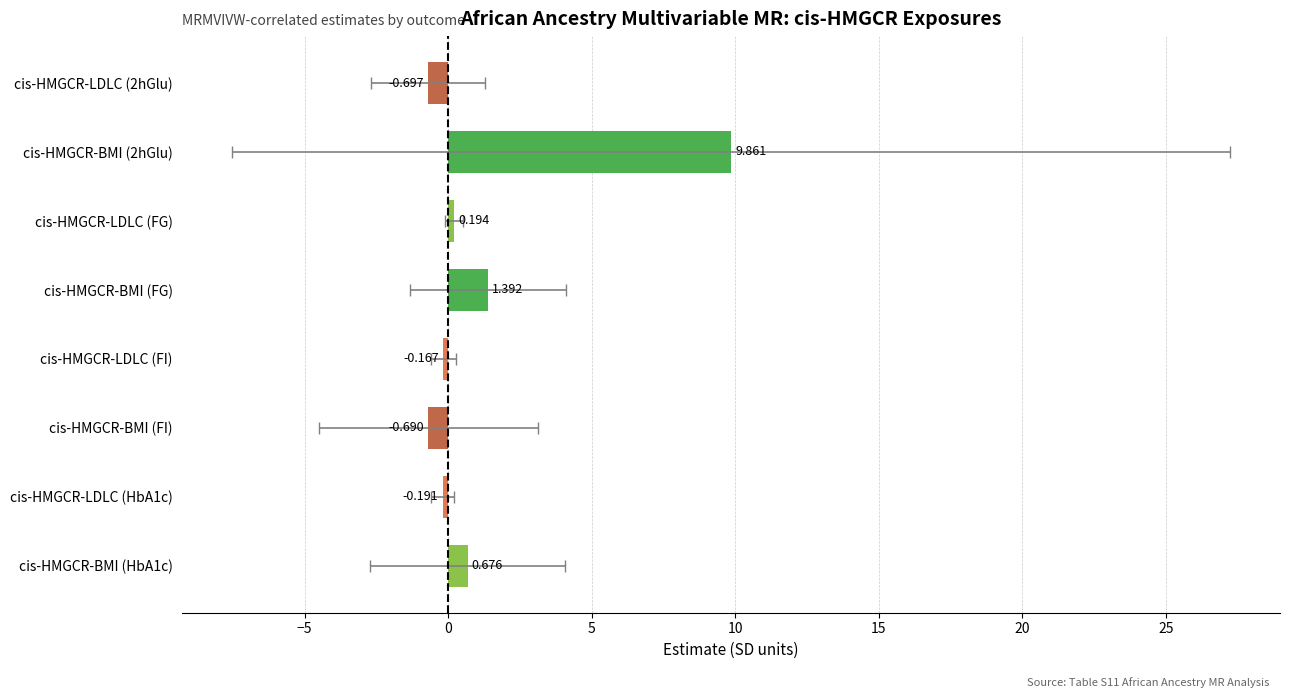

Count the number of values greater than 0.

4